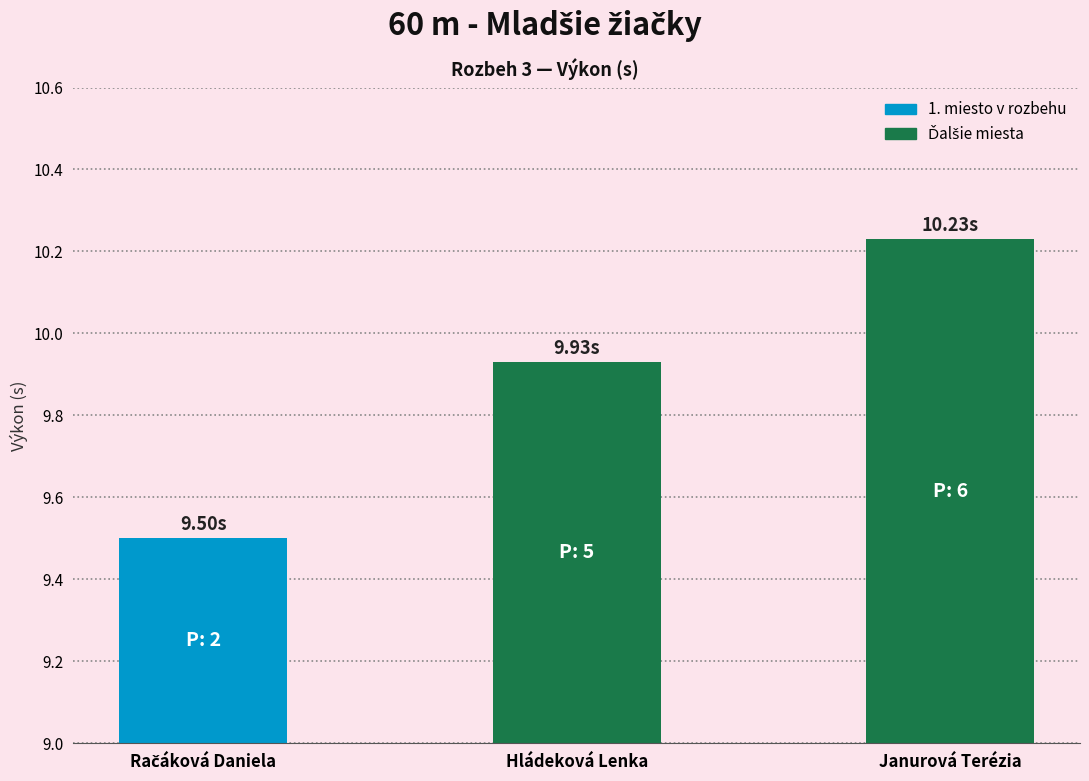

What is the label of the 1st bar from the right?

Janurová Terézia